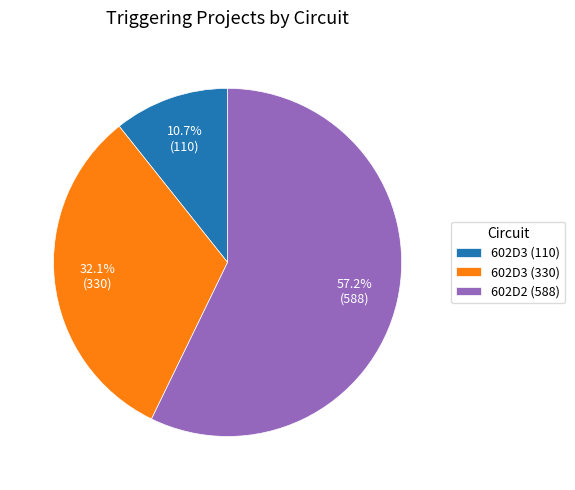

Rank the categories by value from highest to lowest.

602D2 (588), 602D3 (330), 602D3 (110)